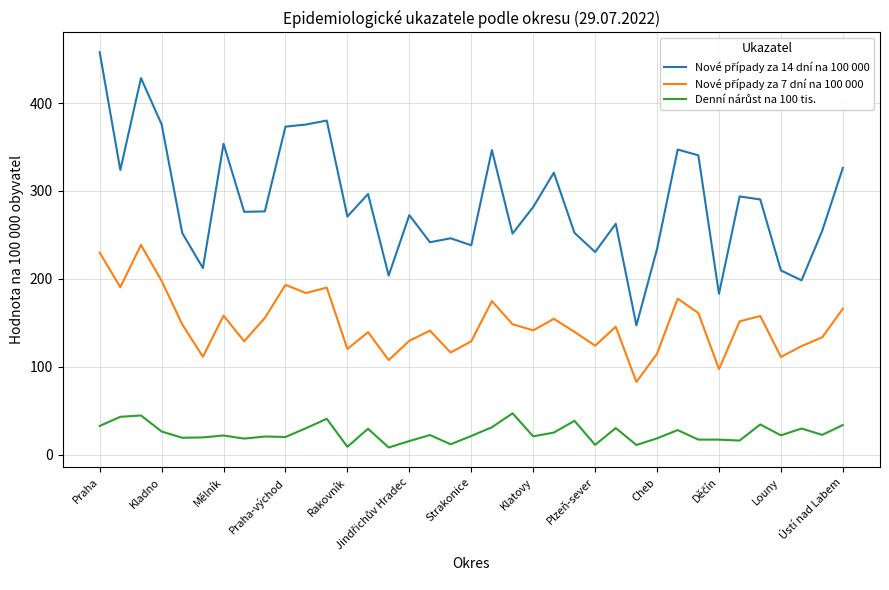

What is the greatest value displayed?

457.9